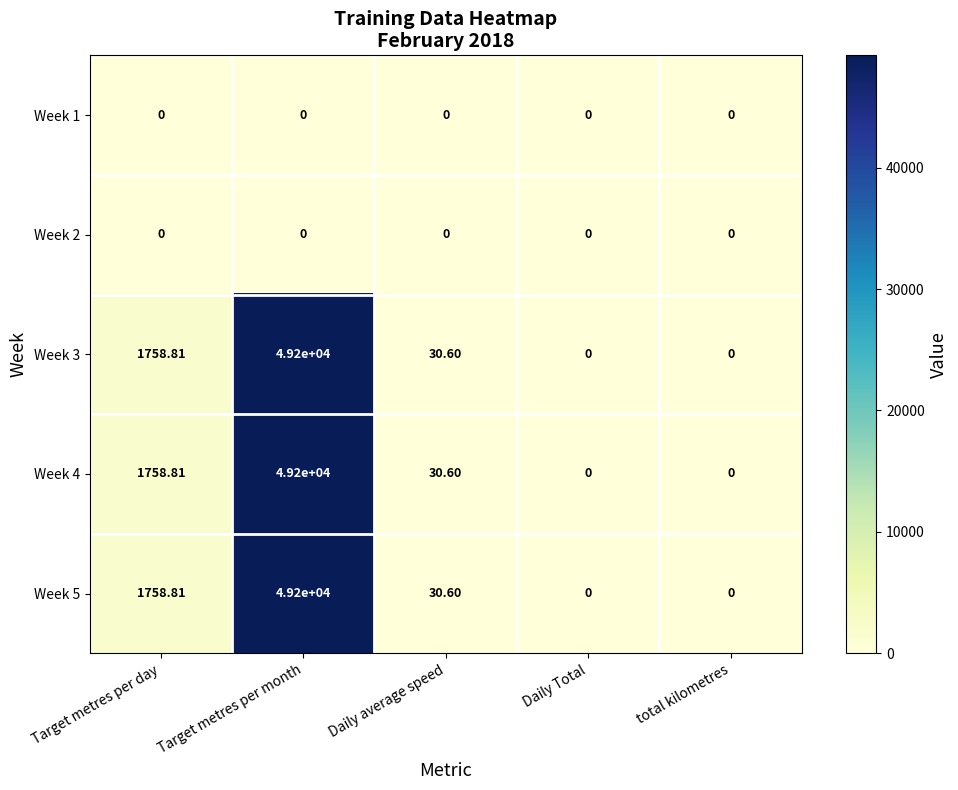

Is the value of Week 1 at Daily Total greater than the value of Week 4 at Target metres per month?

No